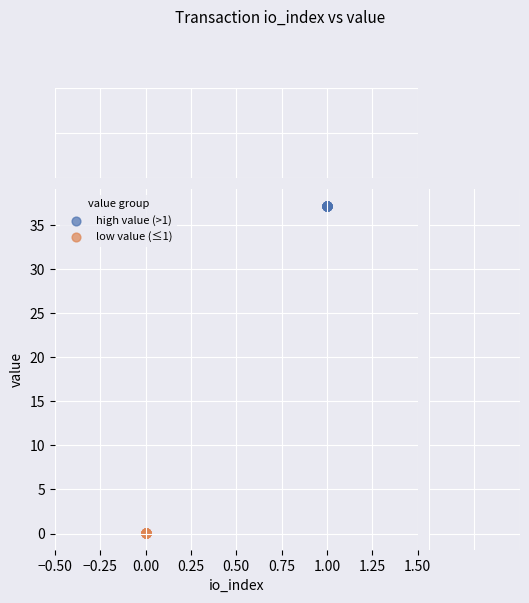

Which series reaches the maximum Y coordinate?

high value (>1)